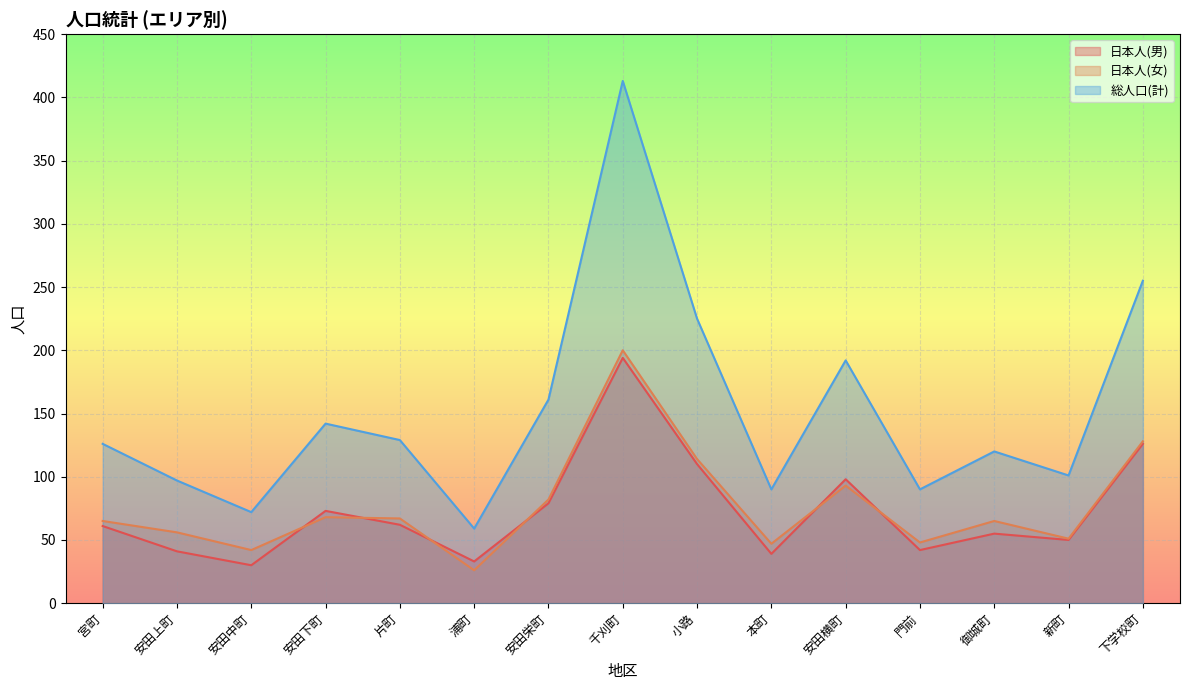

What is the sum of the 総人口(計) values at 浦町 and 千刈町?

472